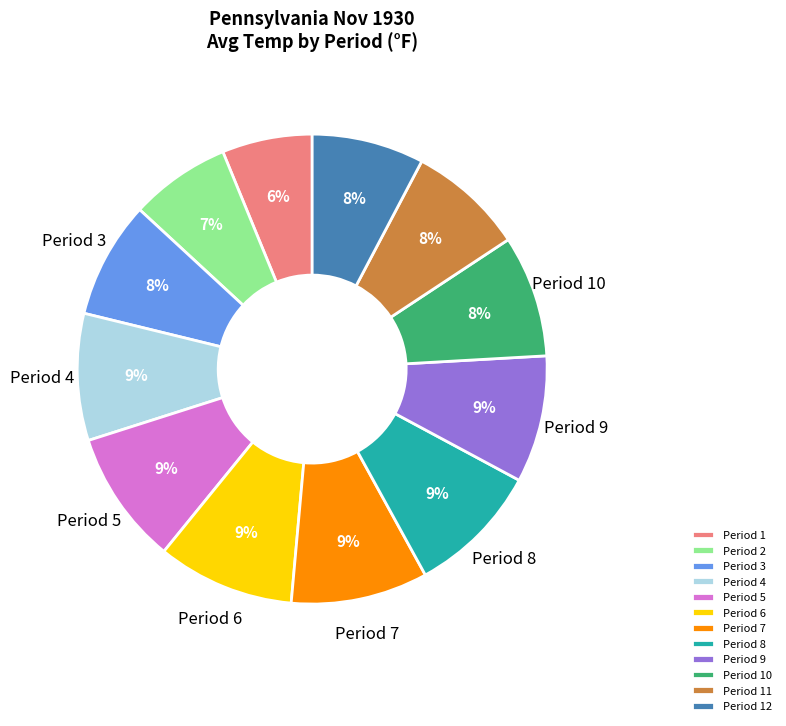

Is the sum of Period 11 and Period 3 greater than half?

No